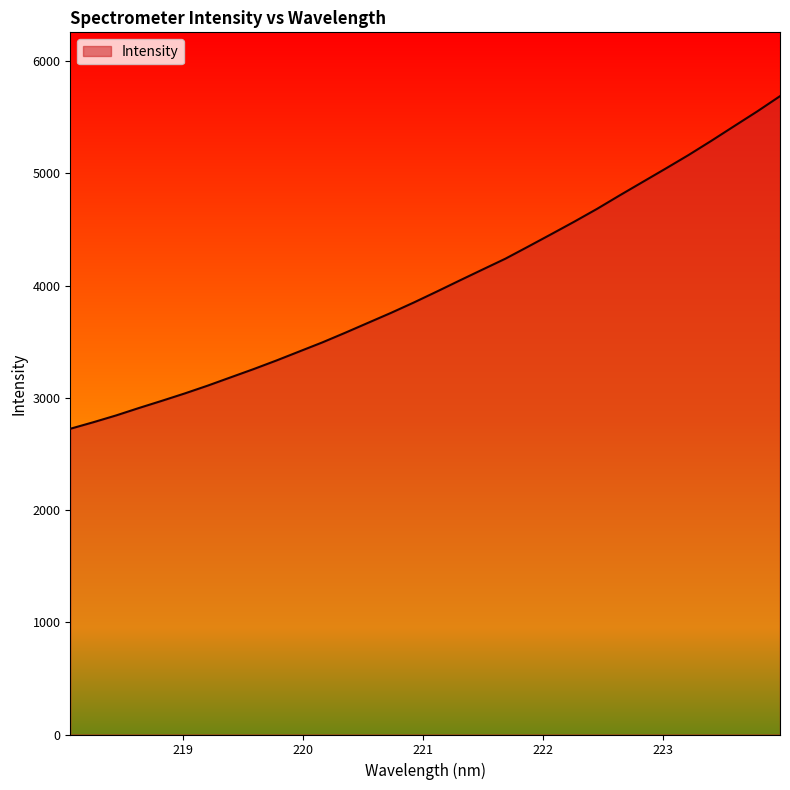

What is the minimum value shown in the chart?

2724.2